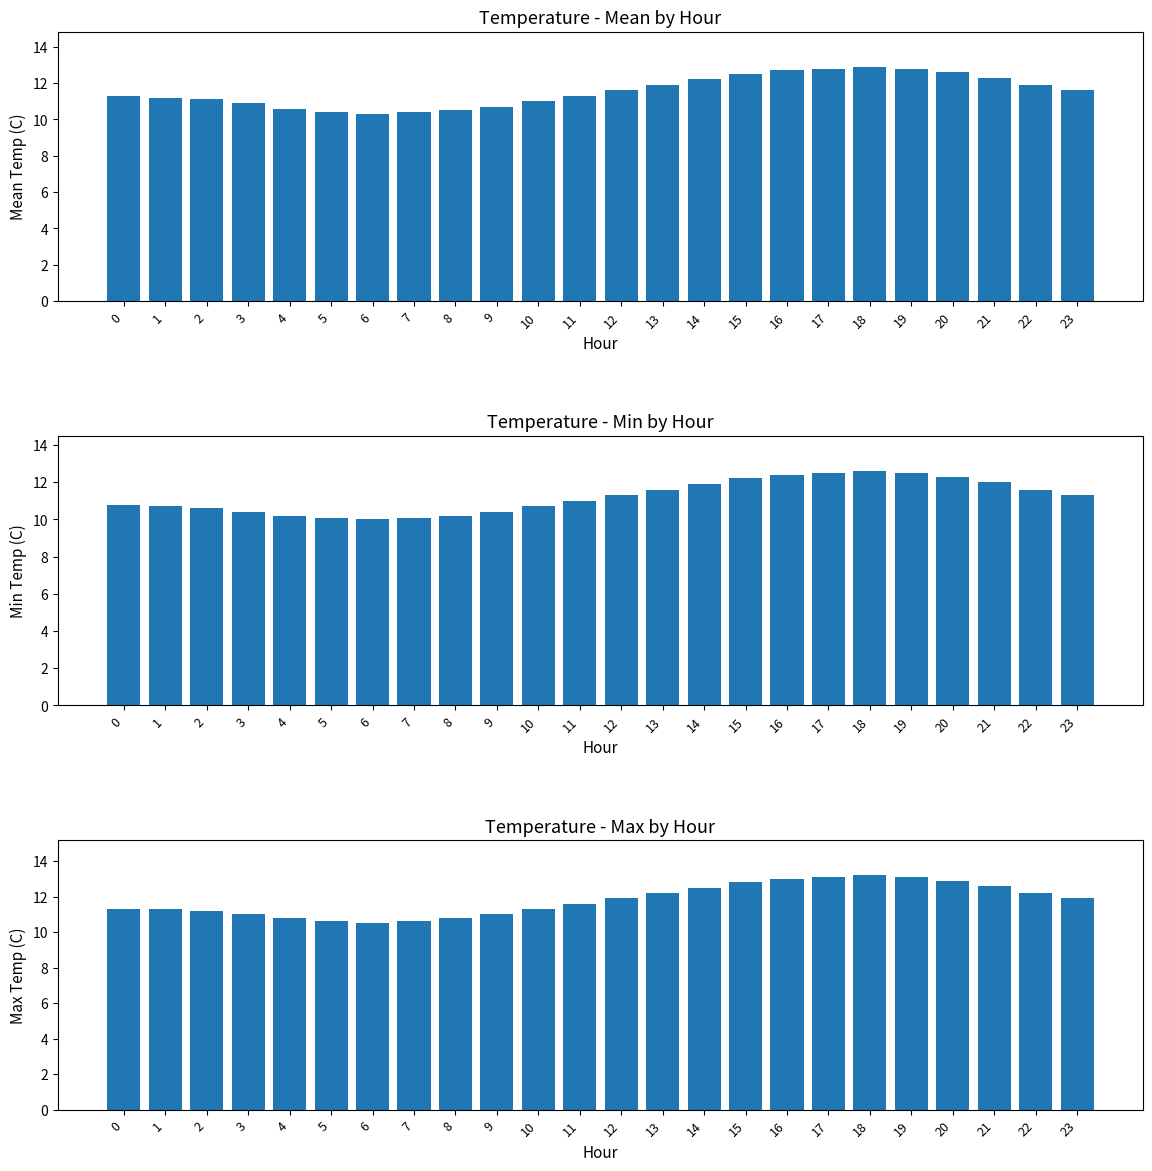

Which series has the largest total across all categories?

Max Temperature